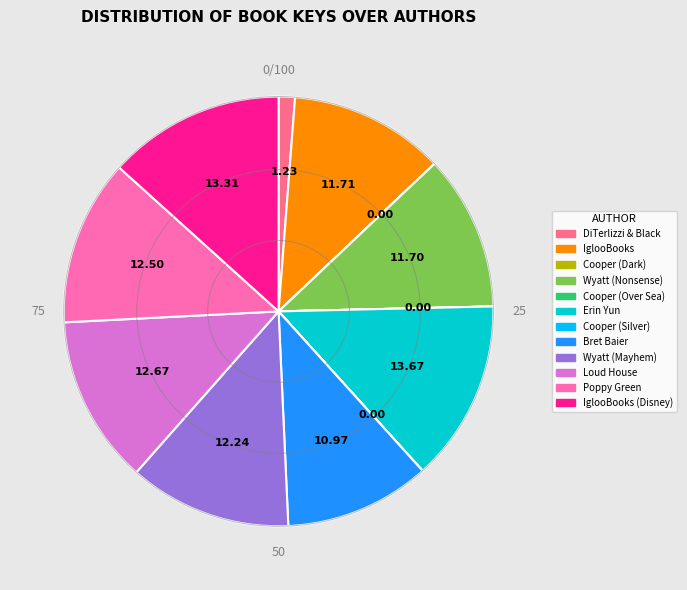

Do Wyatt (Mayhem) and Loud House together represent more than half of the pie?

No